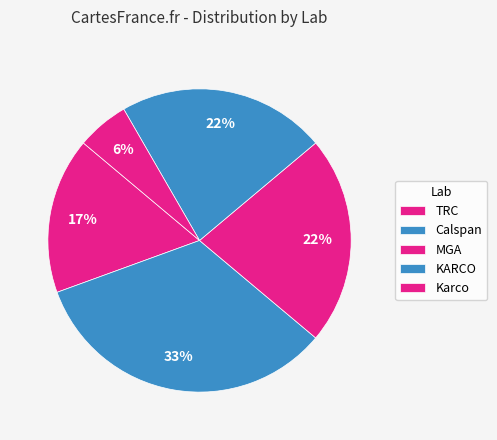

The TRC slice represents 23% of the pie. True or false?

False